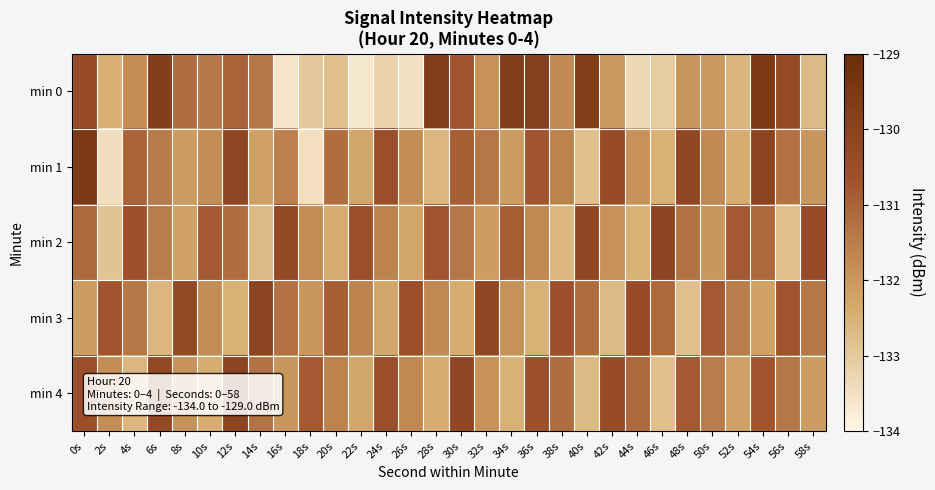

Count the number of data series in this chart.

5